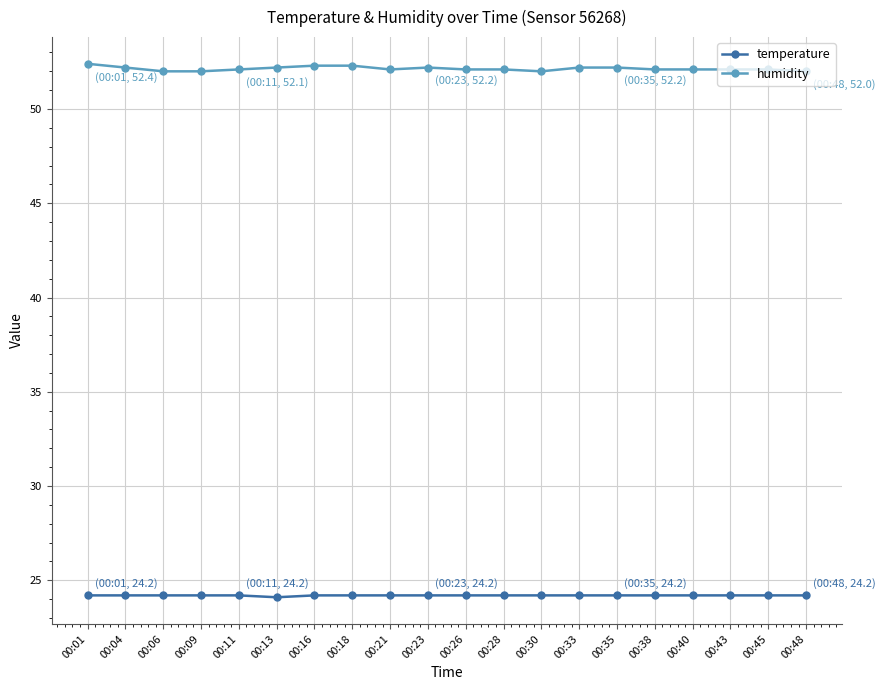

How many data points does each series have?

20